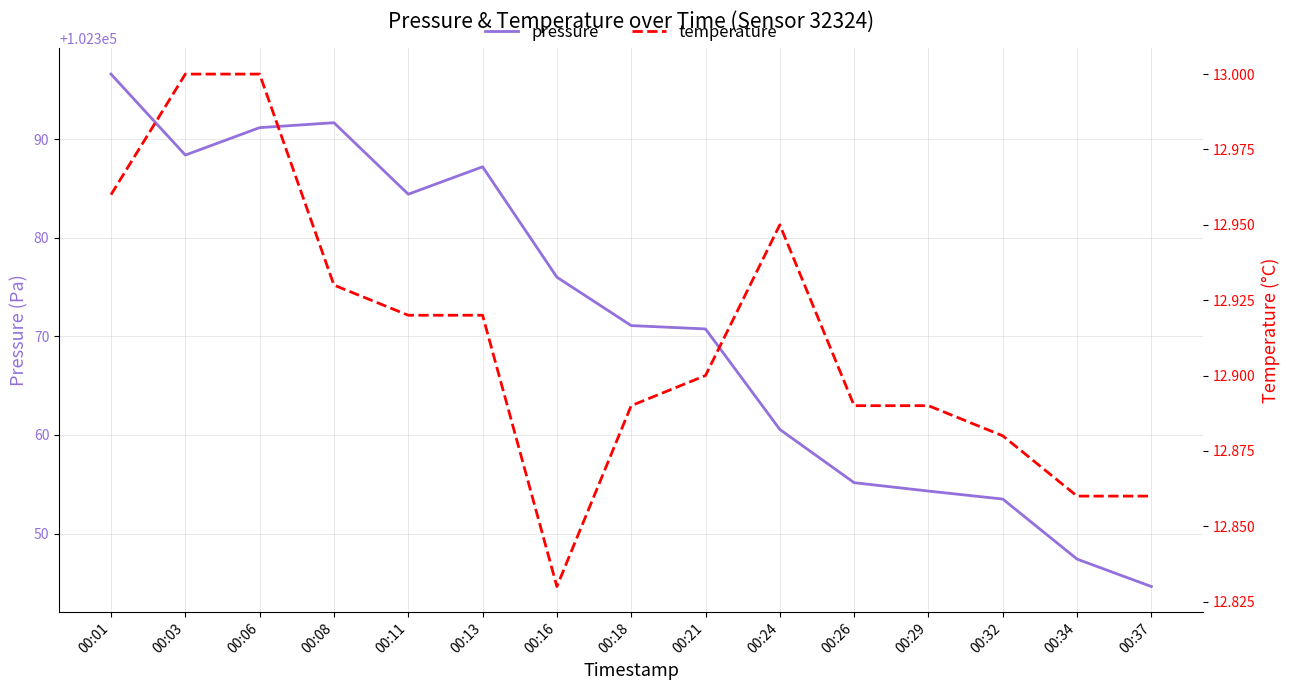

Does the chart have visible grid lines?

Yes